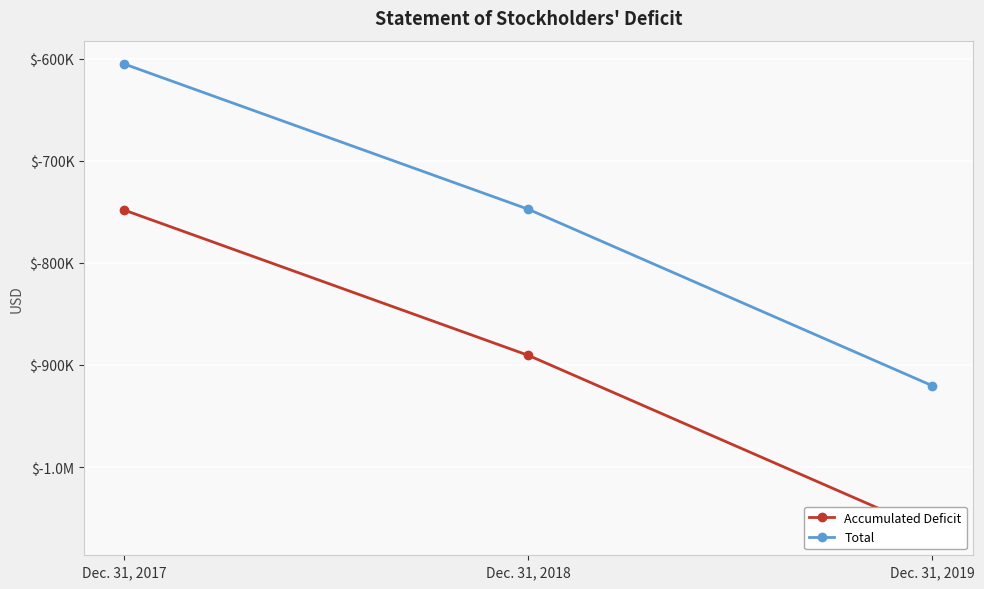

List the labels in order of Accumulated Deficit value, smallest first.

Dec. 31, 2019, Dec. 31, 2018, Dec. 31, 2017